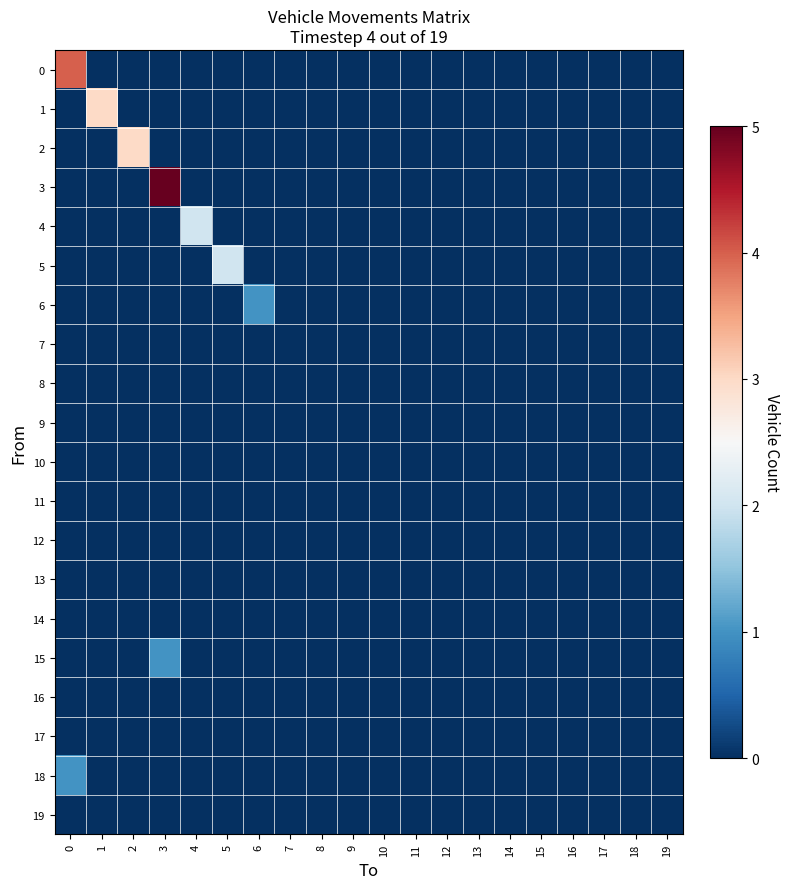

At how many categories does at least one series exceed 3?

2